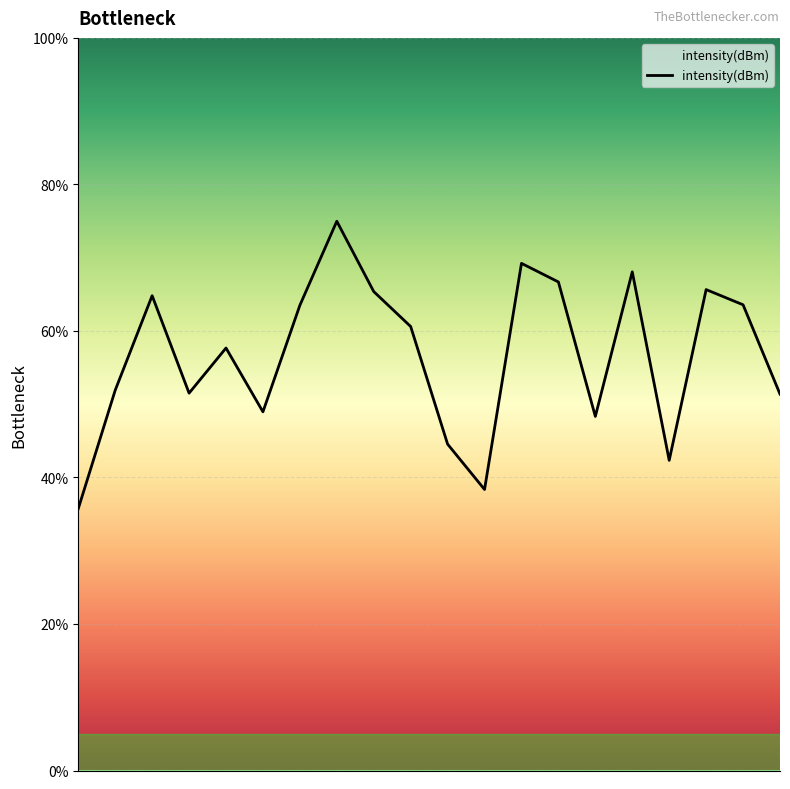

What is the minimum value shown in the chart?

35.7